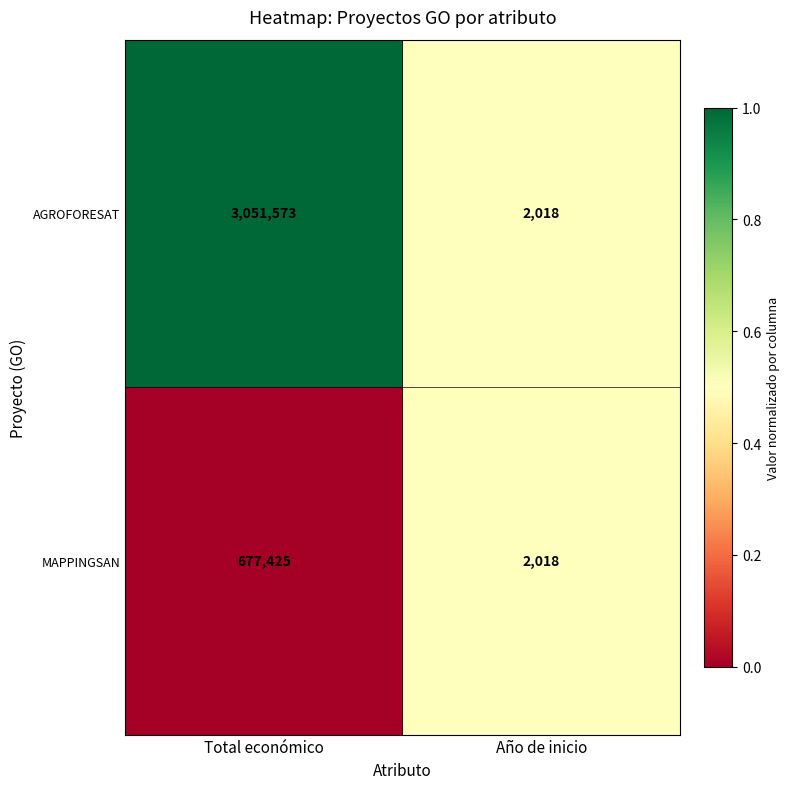

The MAPPINGSAN series shows 2018 at Año de inicio. True or false?

True